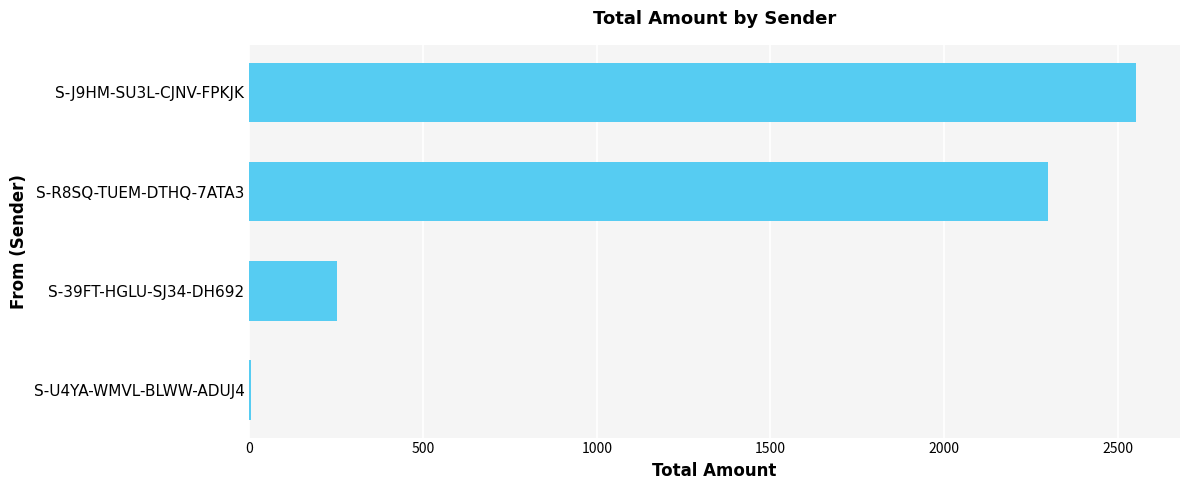

Which has a higher value, S-R8SQ-TUEM-DTHQ-7ATA3 or S-J9HM-SU3L-CJNV-FPKJK?

S-J9HM-SU3L-CJNV-FPKJK